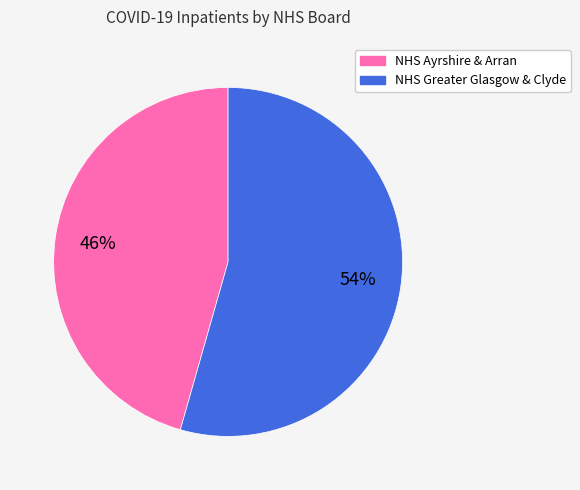

Which category accounts for the majority?

NHS Greater Glasgow & Clyde